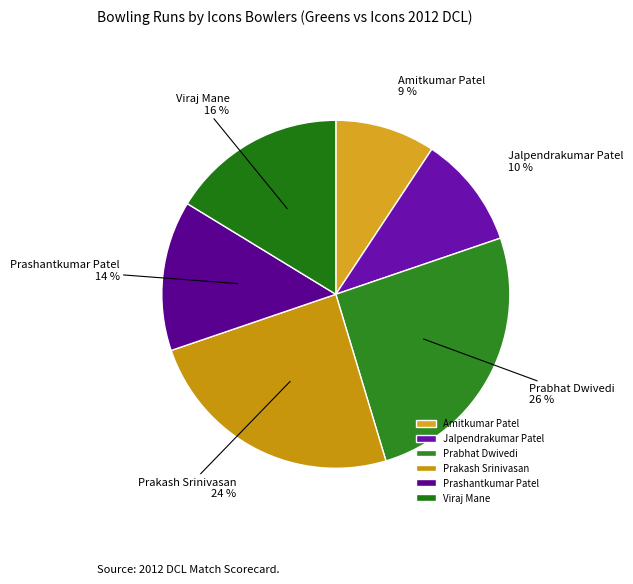

Is it true that Prabhat Dwivedi is 32% of the pie?

False